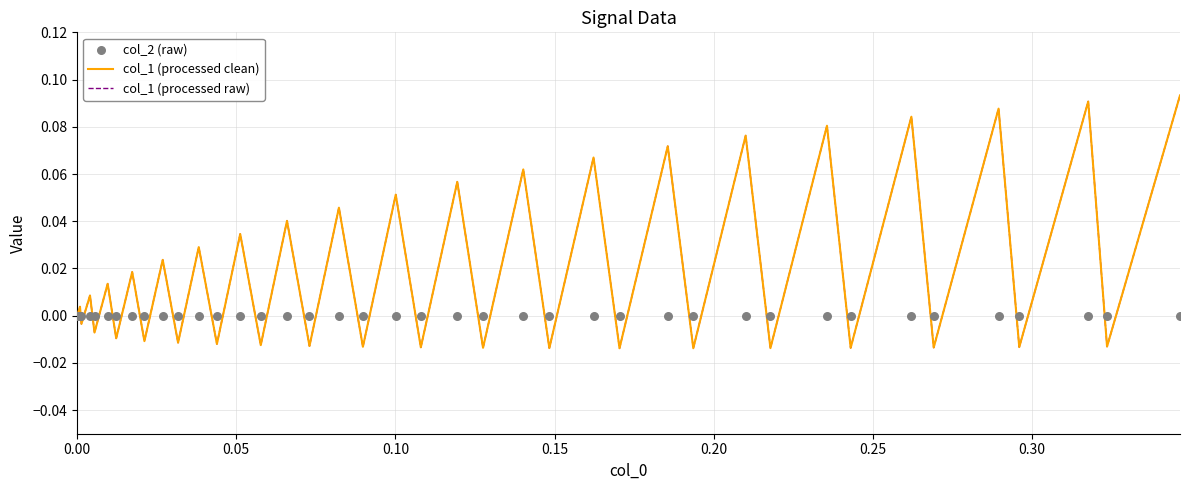

What are all the series names shown in the legend?

col_1 (processed clean), col_1 (processed raw), col_2 (raw)